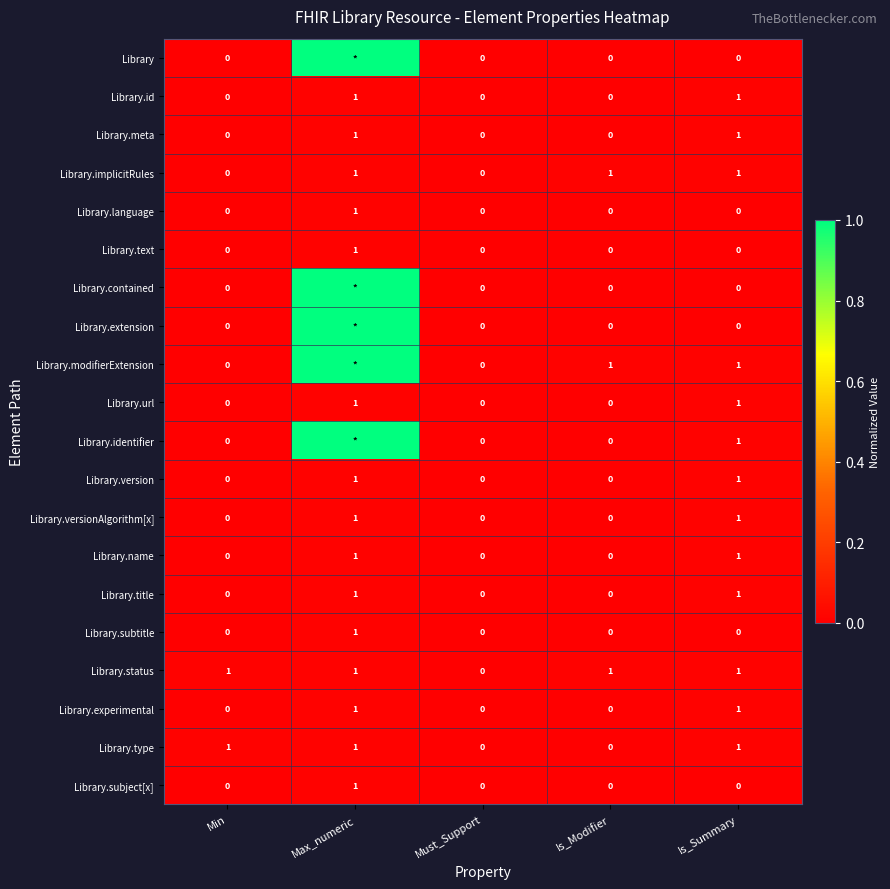

What is the total value across all series at Is_Modifier?

3.0